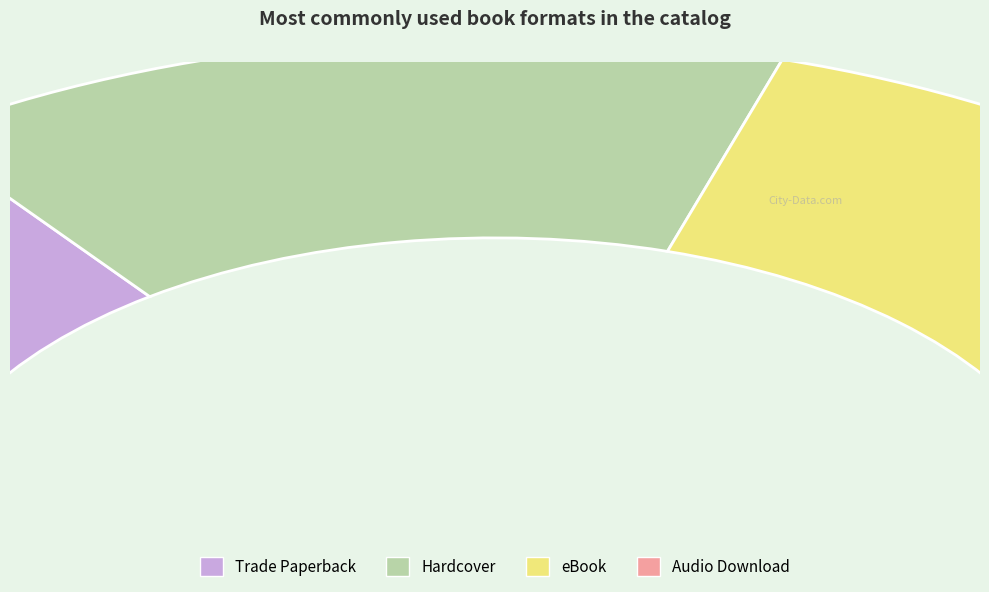

Which slice is the smallest?

Audio Download